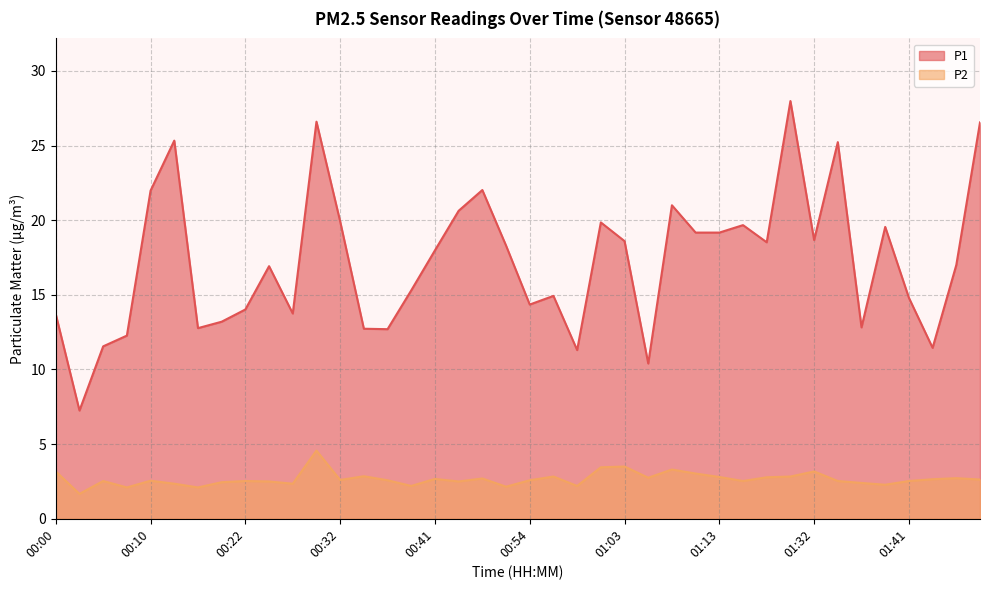

What is the value of the P1 point at the 9th from the left?

14.0